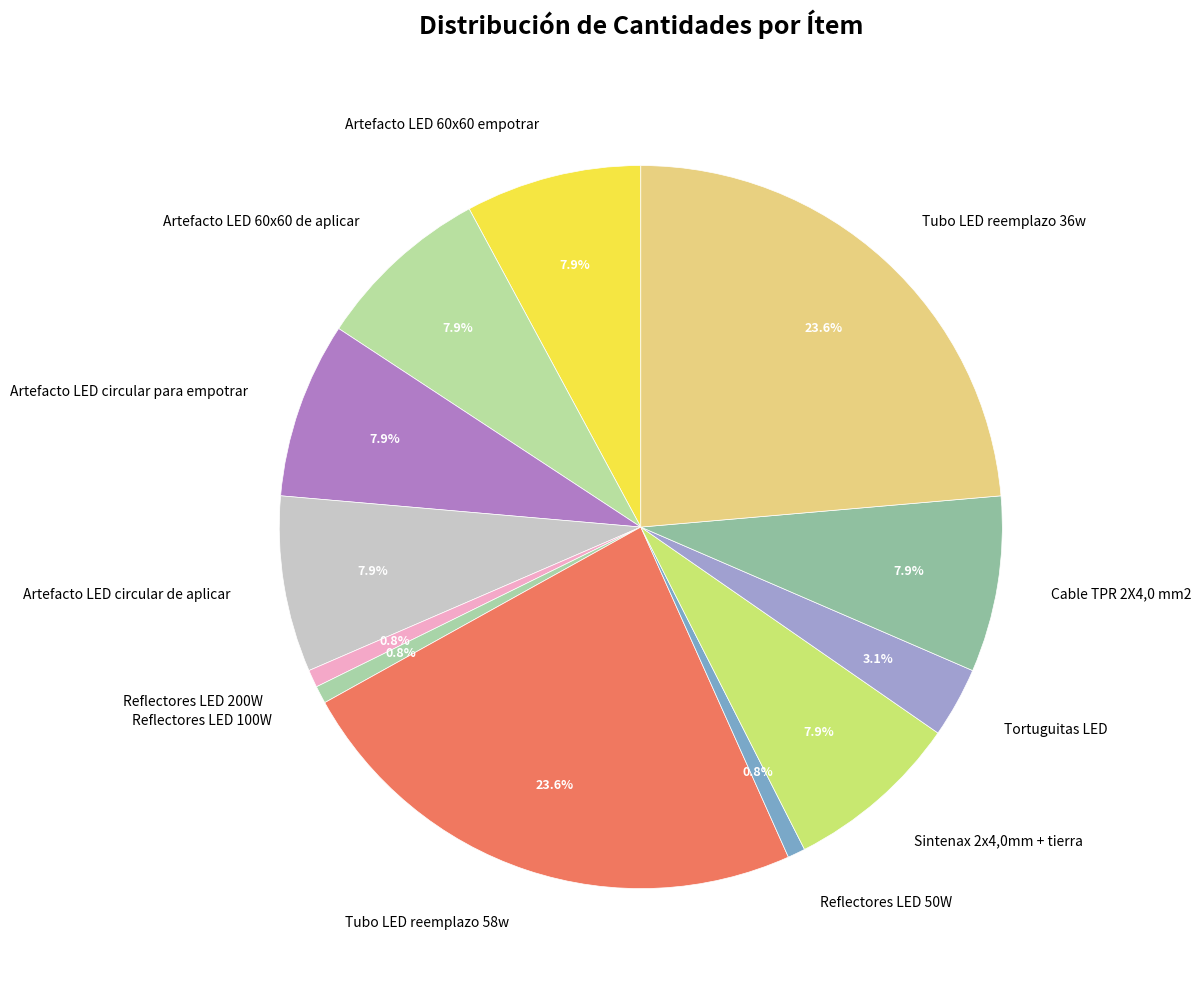

To the nearest percent, what percentage of the pie is Tortuguitas LED?

3%